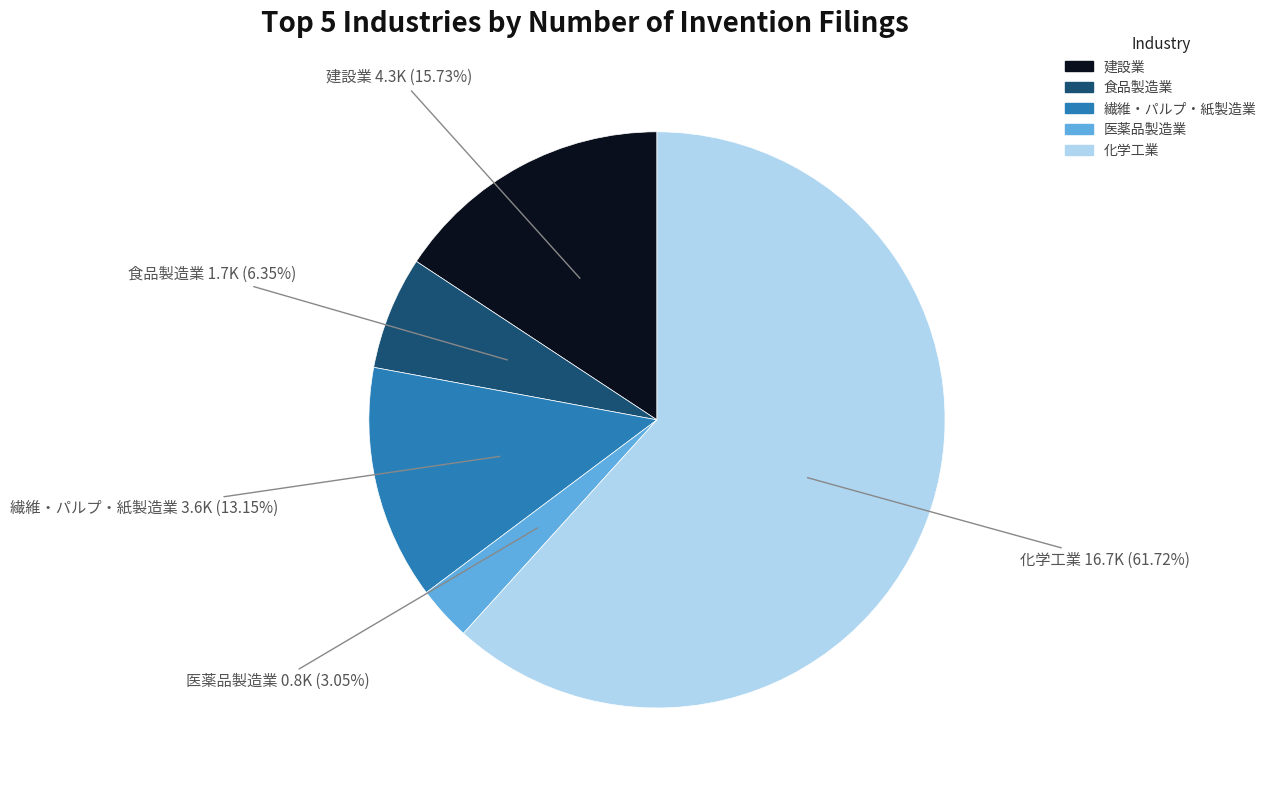

Does any single category account for the majority?

Yes